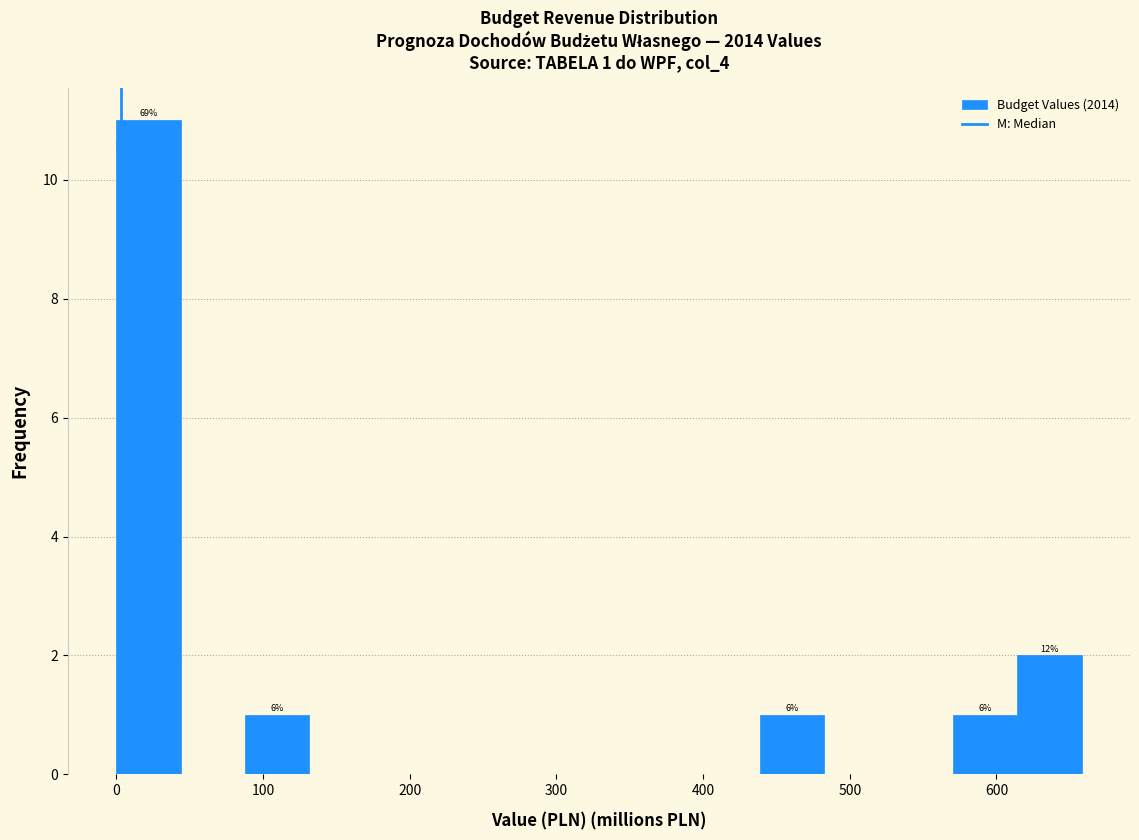

Which range on the x-axis has the tallest bar?

0 to 40